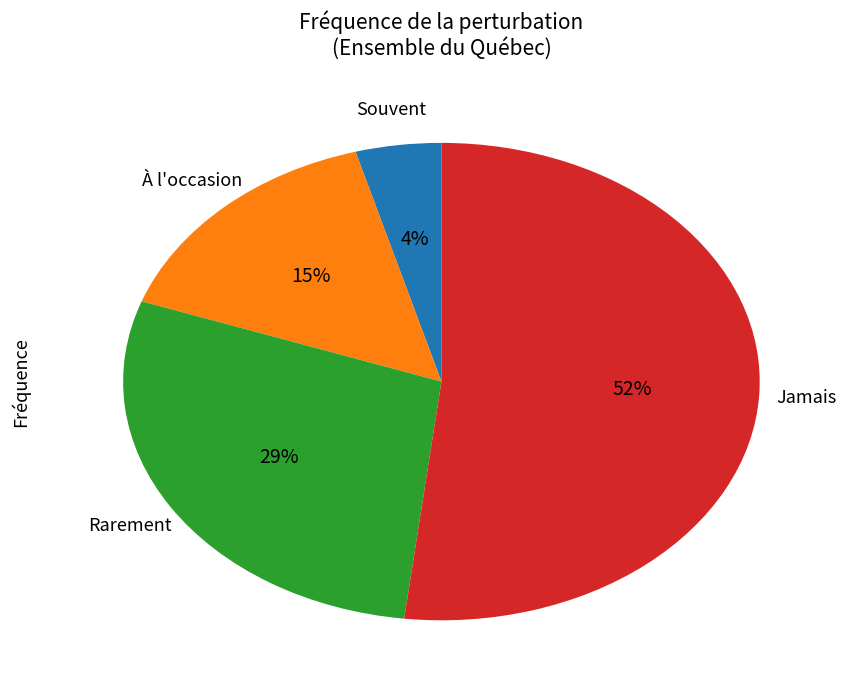

To the nearest percent, what is the average slice percentage?

25%